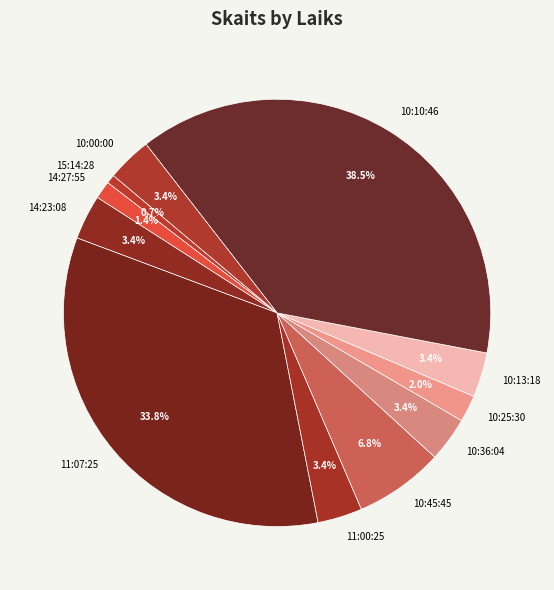

Between 10:00:00 and 15:14:28, which is larger?

10:00:00